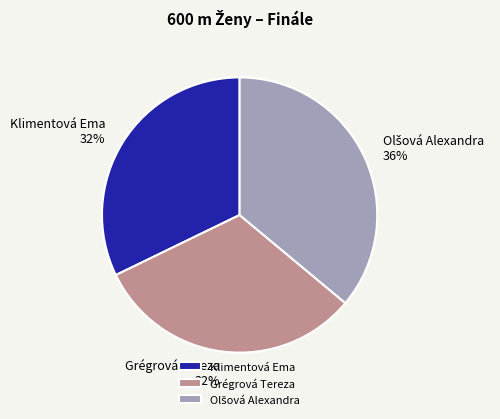

Is it true that Klimentová Ema is 27% of the pie?

False